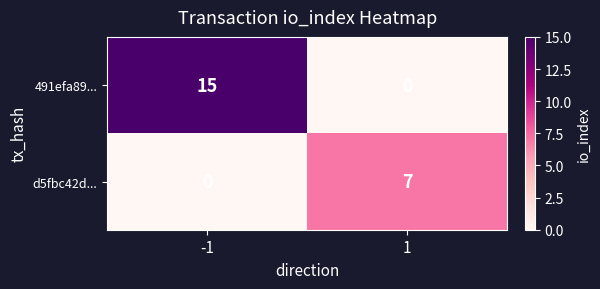

What is the difference between the highest and lowest values at -1?

15